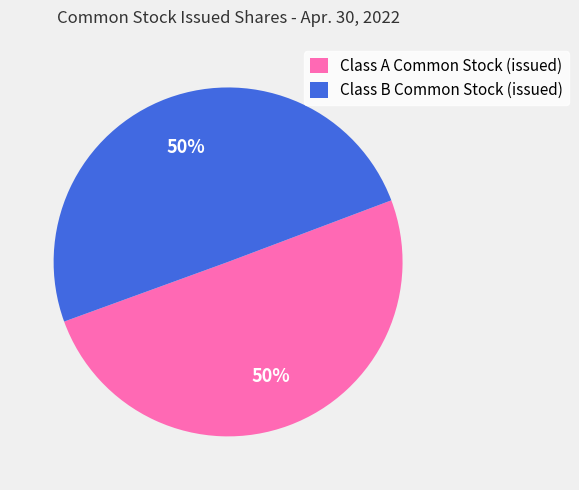

To the nearest percent, what is the average slice percentage?

50%